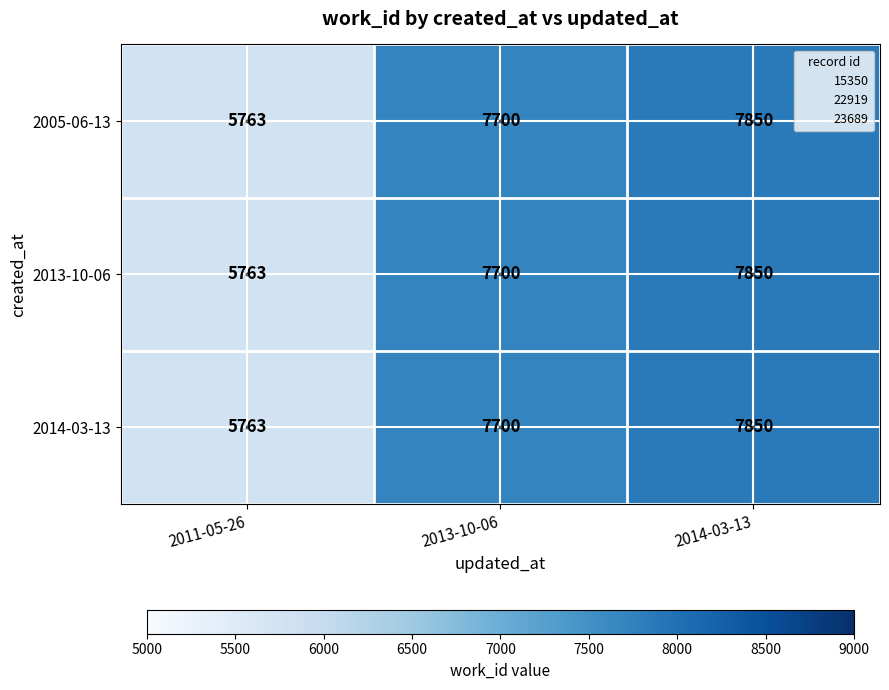

Is it true that 2005-06-13 equals 7700 at 2013-10-06?

True